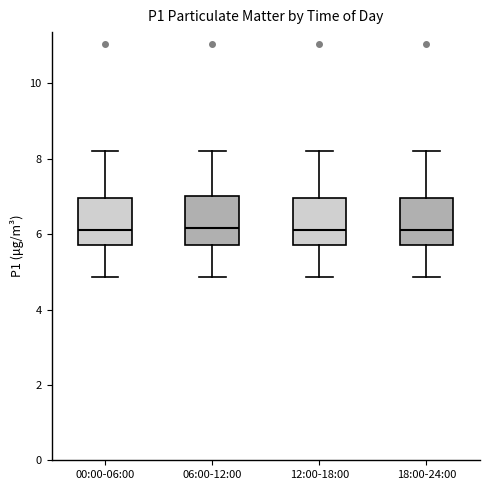

Reading left to right, transcribe this box plot: for each box, give where its median line is, the range the box spans, and where its two whiskers end, as read against the y-axis. The values are not printed on the chart, so give them approximately, as read against the axis.

00:00-06:00: median 6.2, box 5.8 to 7.0, whiskers 4.8 to 8.2
06:00-12:00: median 6.2, box 5.8 to 7.0, whiskers 4.8 to 8.2
12:00-18:00: median 6.2, box 5.8 to 7.0, whiskers 4.8 to 8.2
18:00-24:00: median 6.2, box 5.8 to 7.0, whiskers 4.8 to 8.2